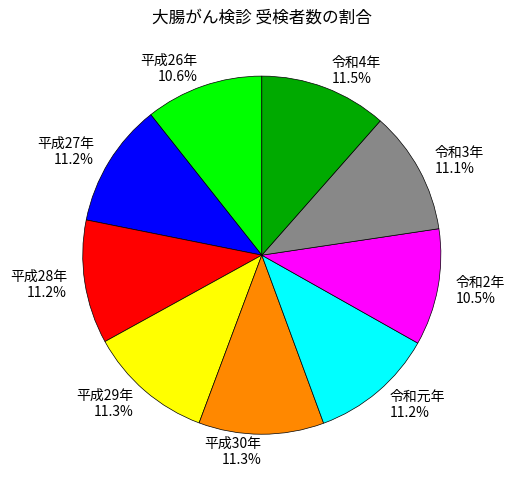

Is there any slice that represents more than half of the pie?

No